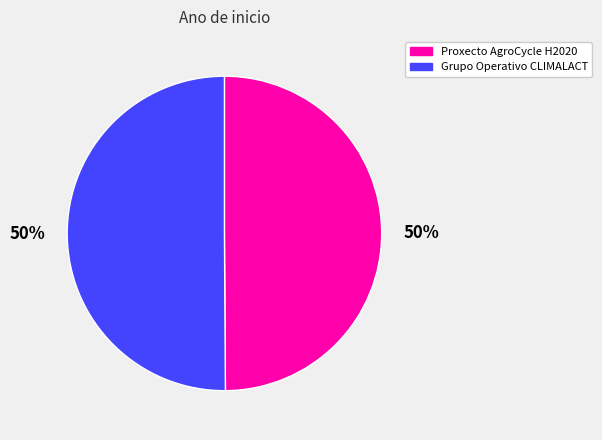

To the nearest percent, what portion does Grupo Operativo CLIMALACT represent?

50%